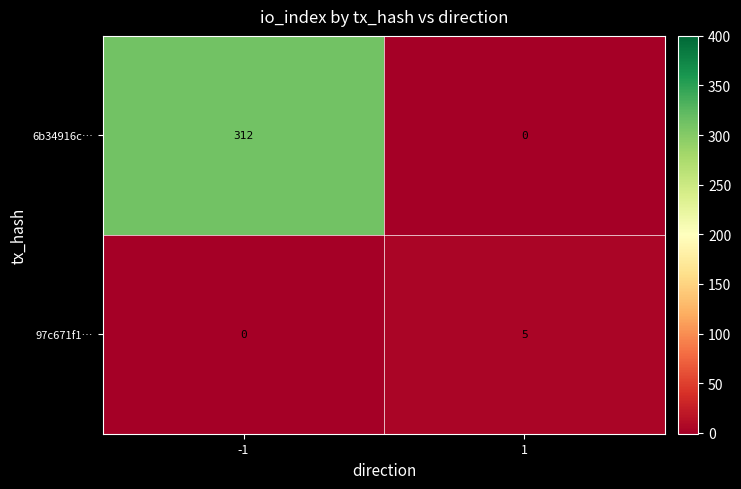

Which series has the widest spread of values?

6b34916c…